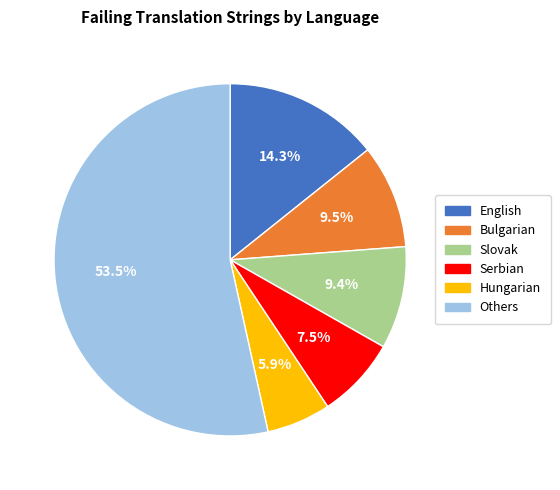

Is there any slice that represents more than half of the pie?

Yes